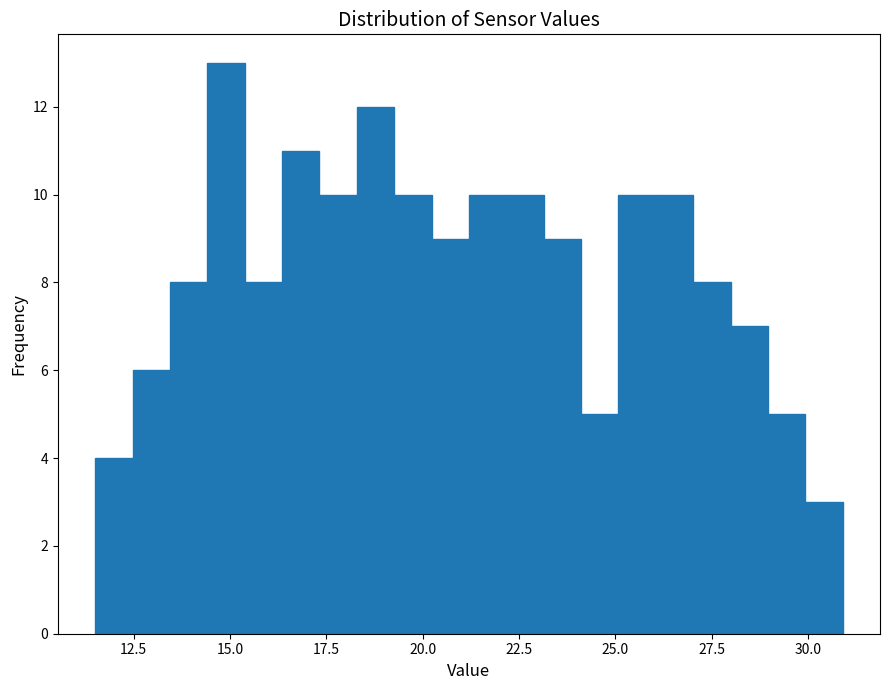

Around what value on the x-axis is the tallest bar? Give the approximate position of its centre, as read against the axis.

15.0